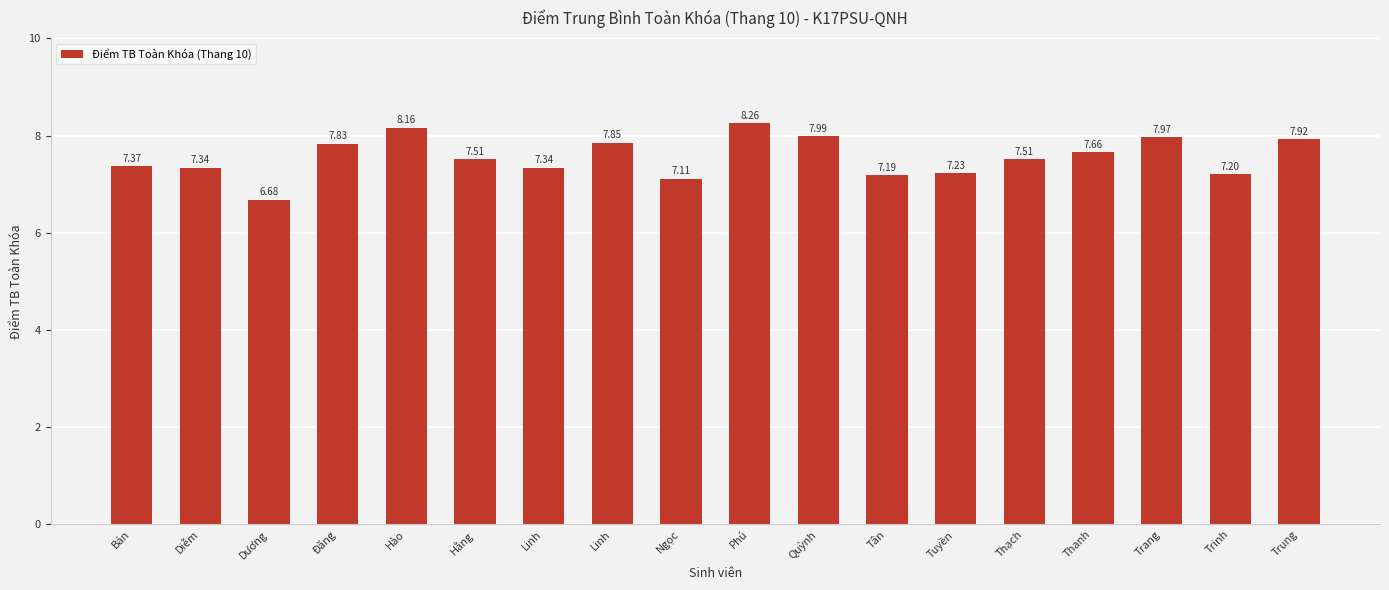

List the labels in order of value, smallest first.

Dương, Ngọc, Tân, Trinh, Tuyền, Diễm, Linh, Bản, Hằng, Thạch, Thanh, Đăng, Linh, Trung, Trang, Quỳnh, Hào, Phú